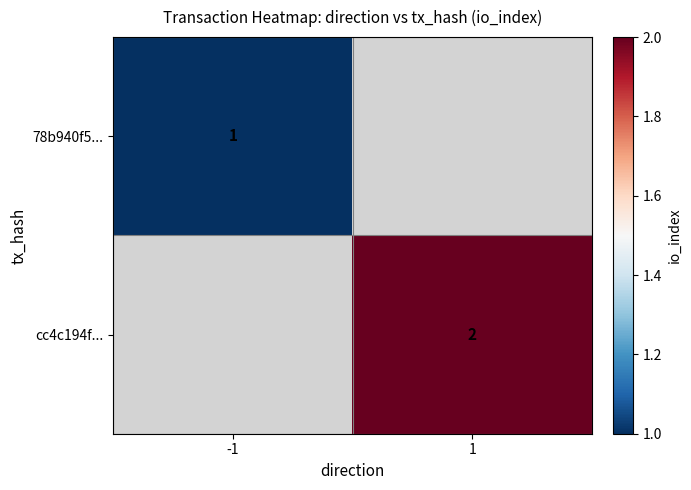

Which series has the widest spread of values?

78b940f5...